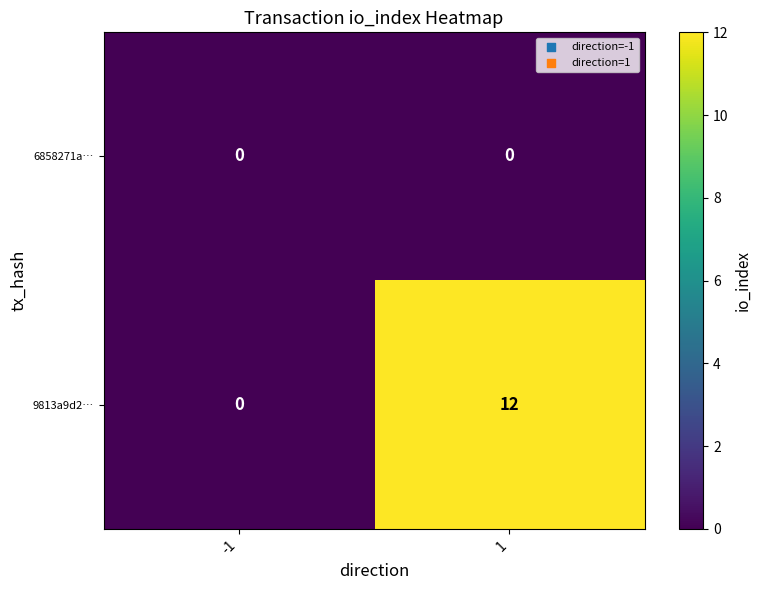

The value of 6858271a… at -1 is 0. True or false?

True